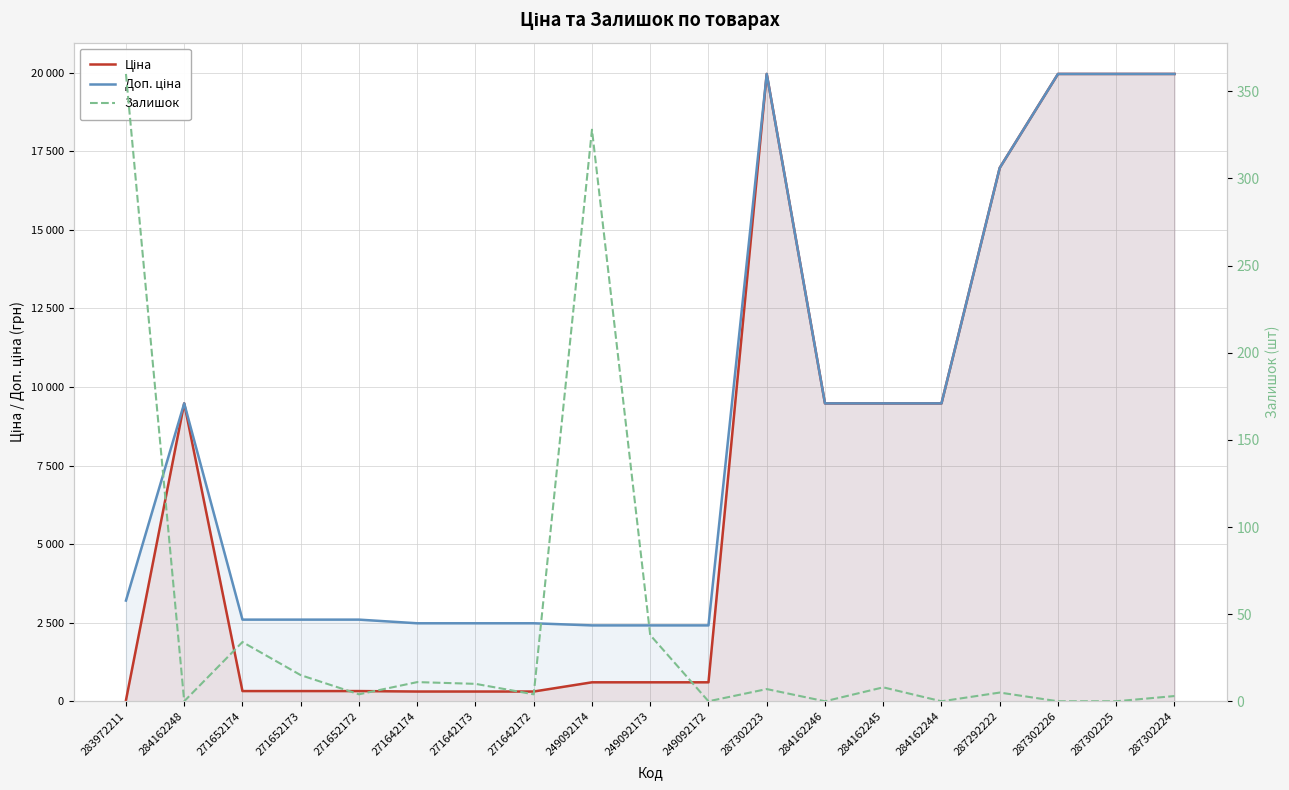

How many categories are shown in the chart?

19